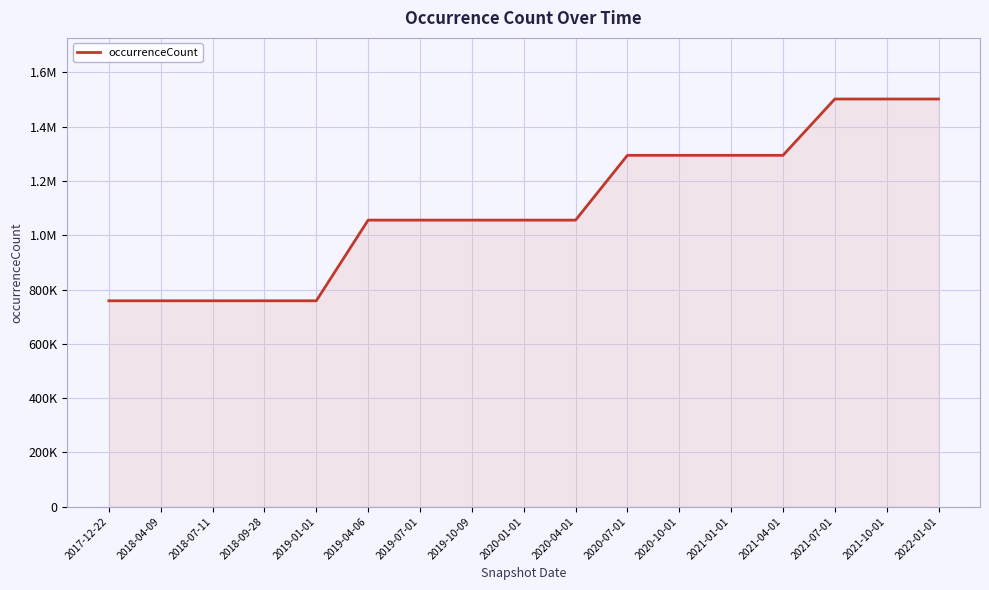

True or false: the data has more than 1 interior local peaks.

False